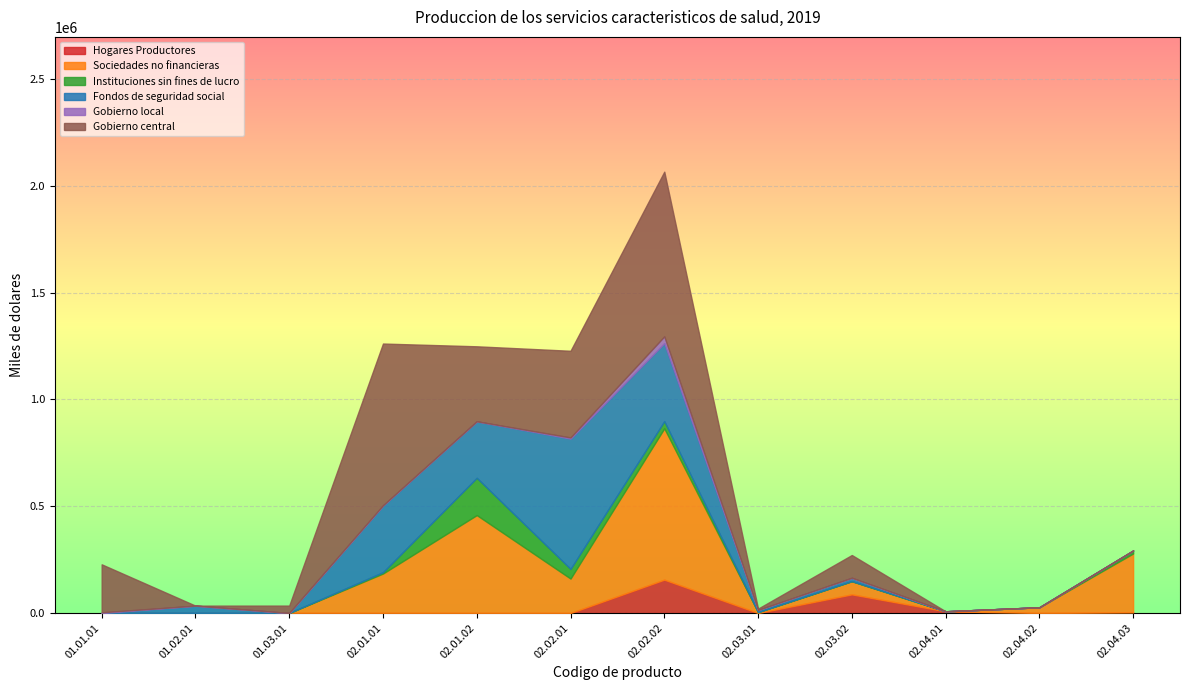

Which category has the lowest value in the Gobierno central series?

01.02.01